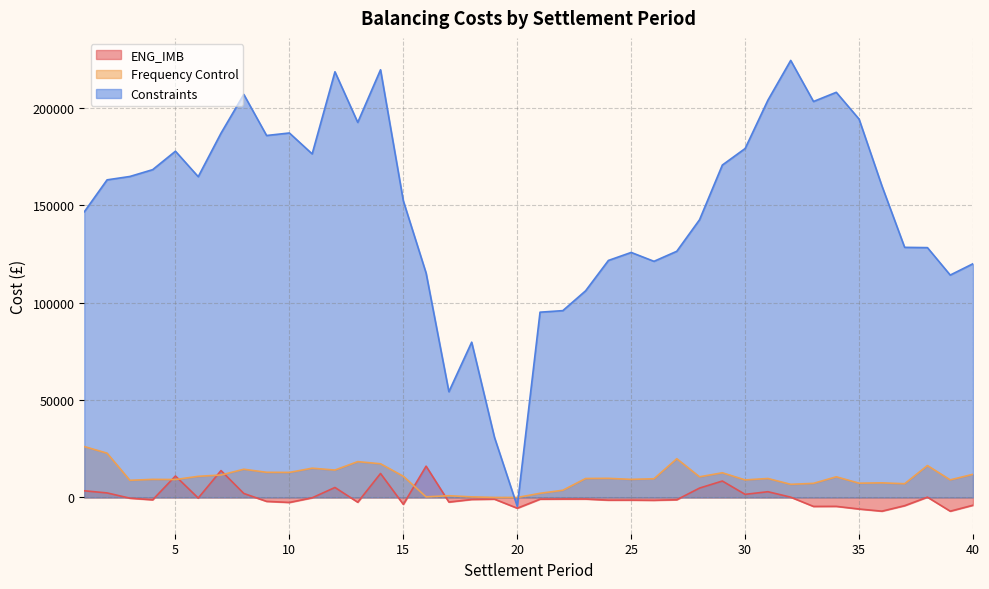

True or false: ENG_IMB and Constraints intersect in this chart.

False